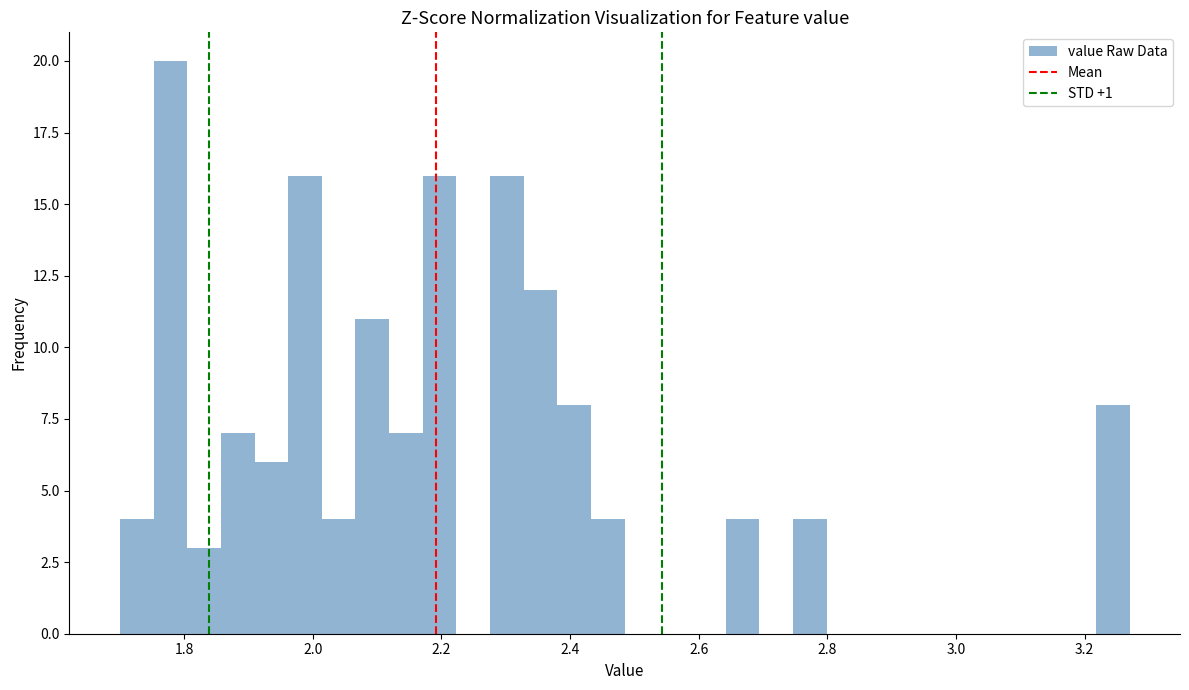

Read against the x-axis, roughly where is the centre of the tallest bar?

1.78